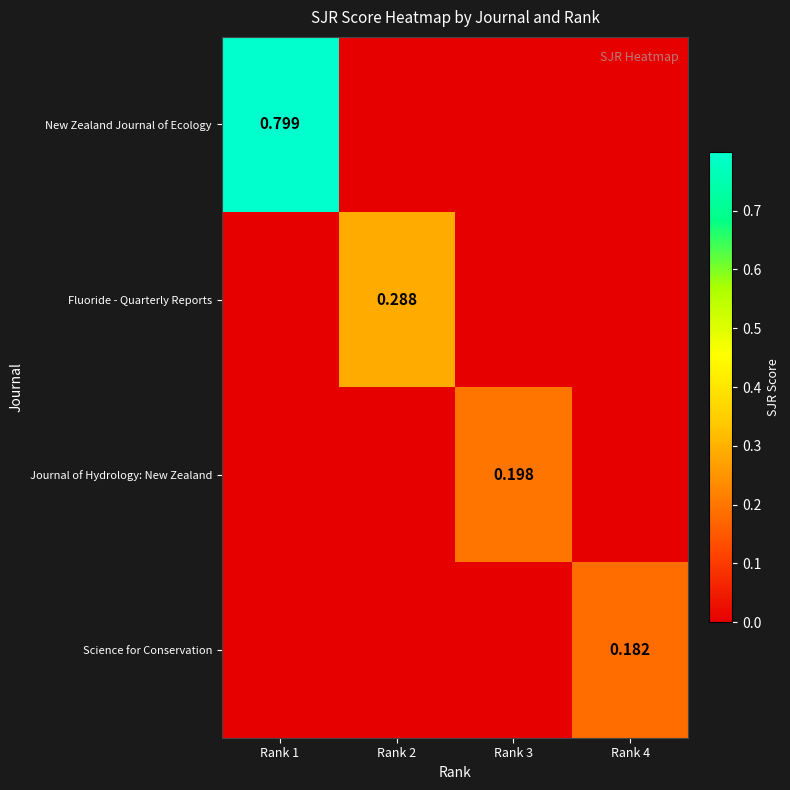

What is the average value of the New Zealand Journal of Ecology series?

0.2